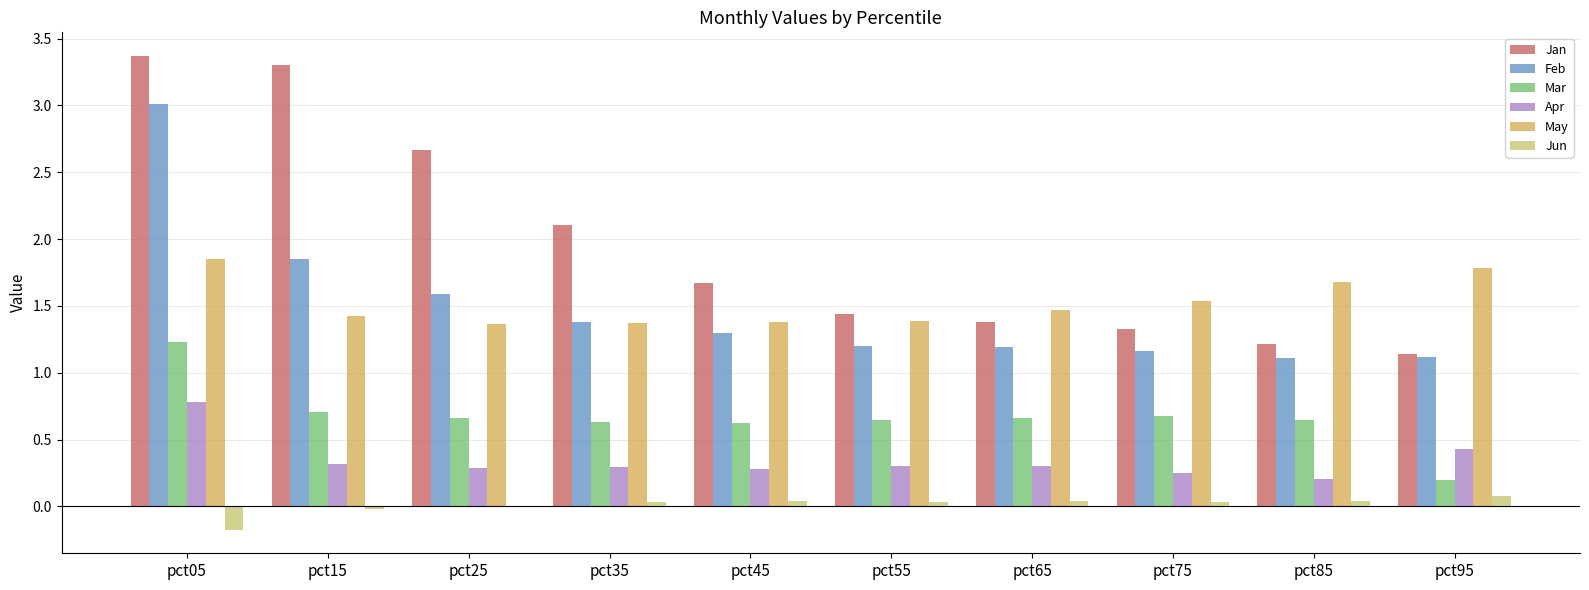

Are the bars horizontal?

No